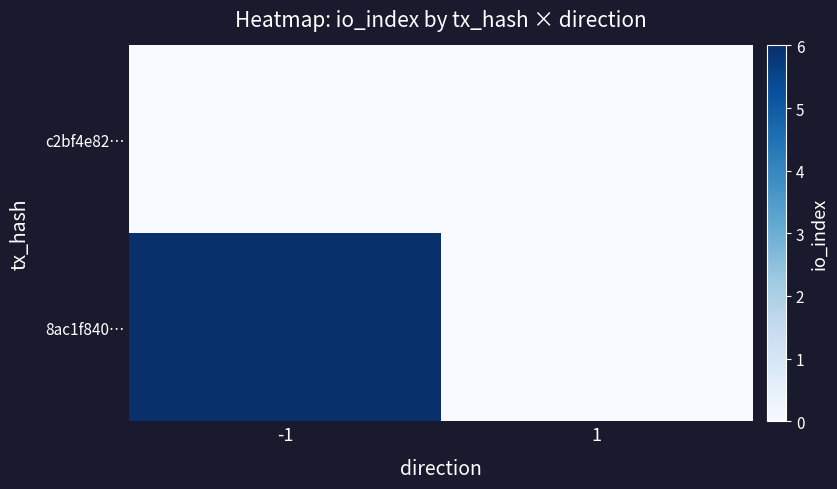

Reading right to left, what are all the values shown in this chart?

c2bf4e82…: 1=0	-1=0
8ac1f840…: 1=0	-1=6